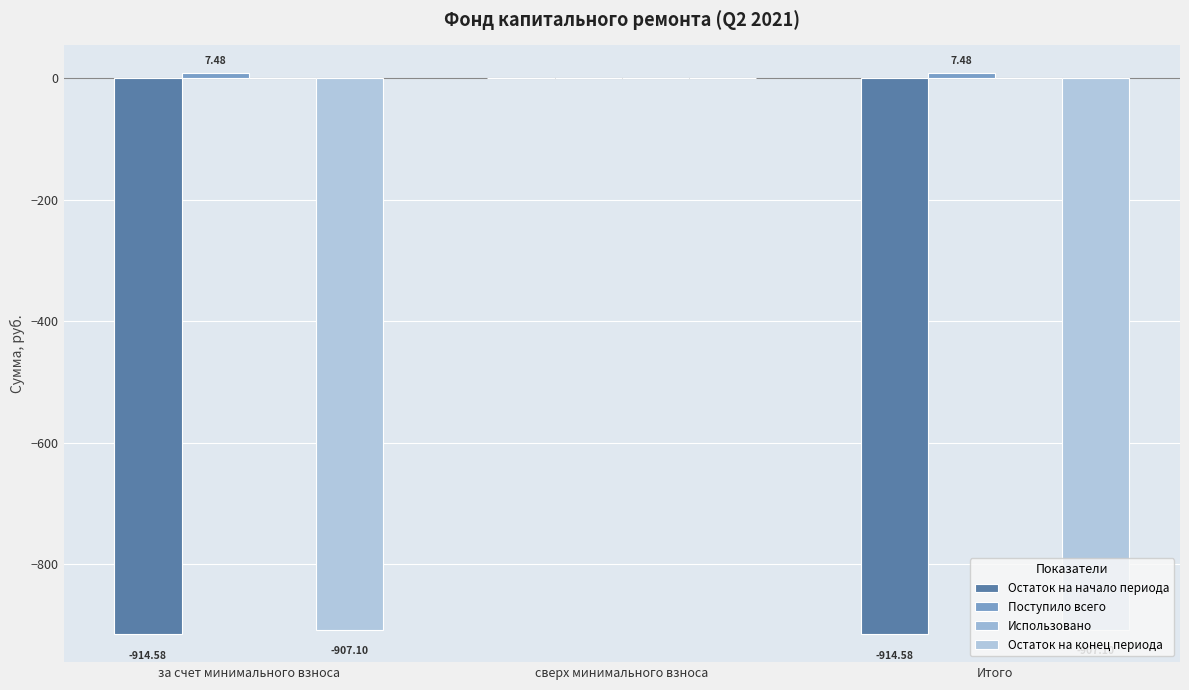

Rank the series at Итого from highest to lowest value.

Поступило всего, Использовано, Остаток на конец периода, Остаток на начало периода